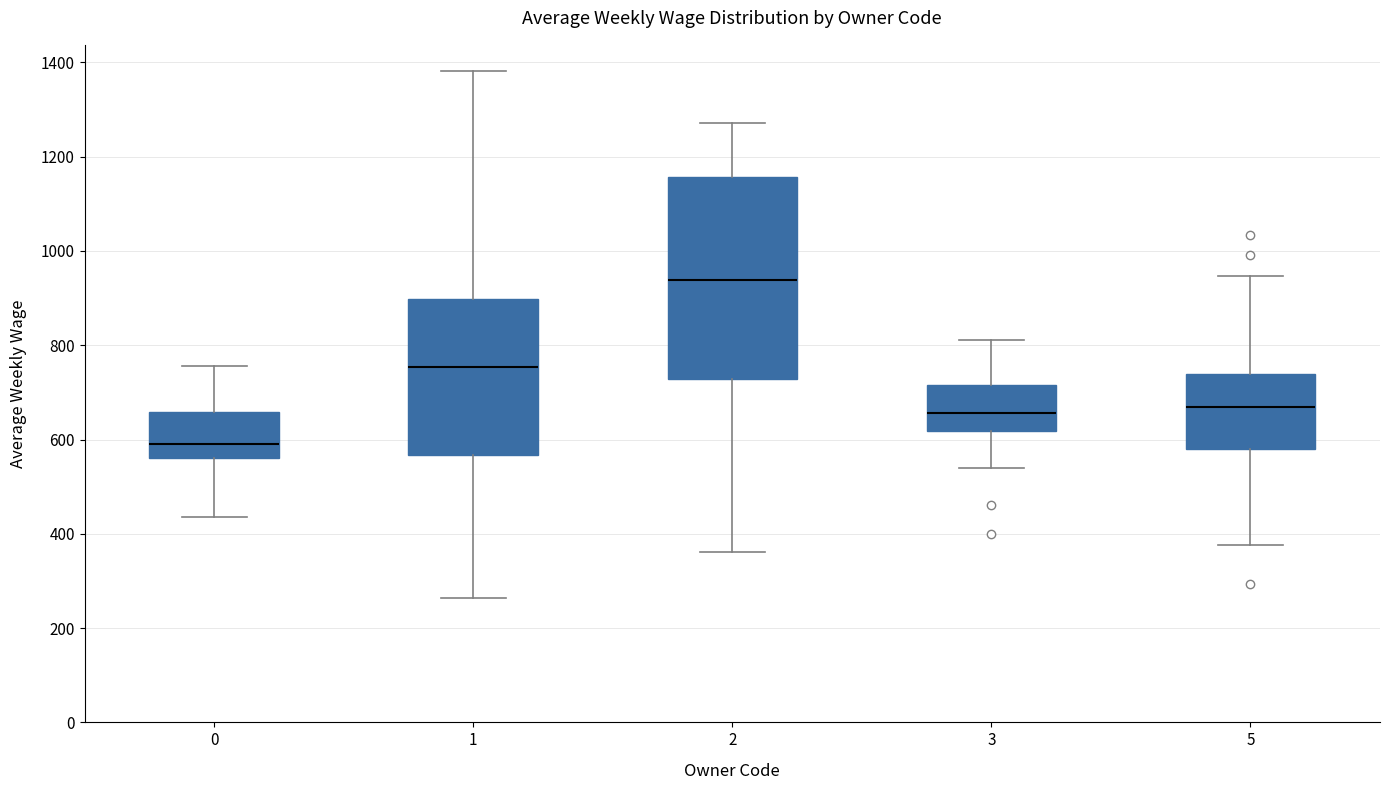

Reading left to right, read every box against the y-axis: the position of its median line, the range the box covers, and the ends of its whiskers. The values are not printed on the chart, so give them approximately, as read against the axis.

0: median 600, box 560 to 660, whiskers 440 to 760
1: median 760, box 560 to 900, whiskers 260 to 1380
2: median 940, box 720 to 1160, whiskers 360 to 1280
3: median 660, box 620 to 720, whiskers 540 to 820
5: median 660, box 580 to 740, whiskers 380 to 940